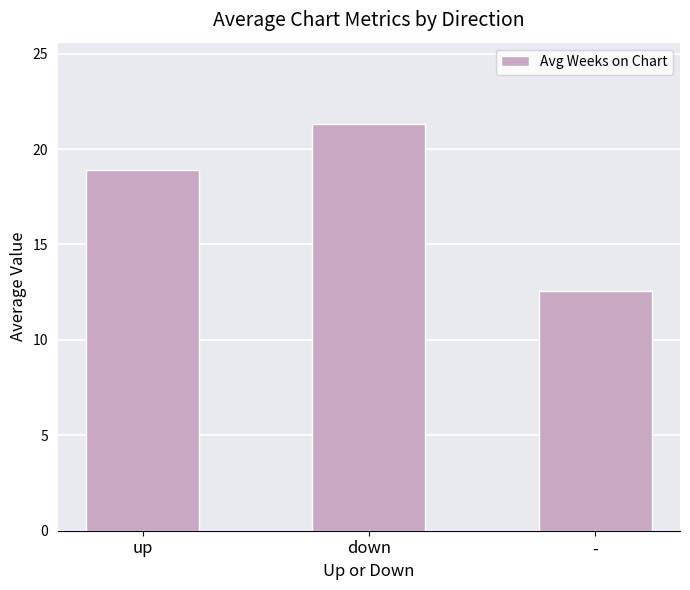

What is the minimum value shown in the chart?

12.6